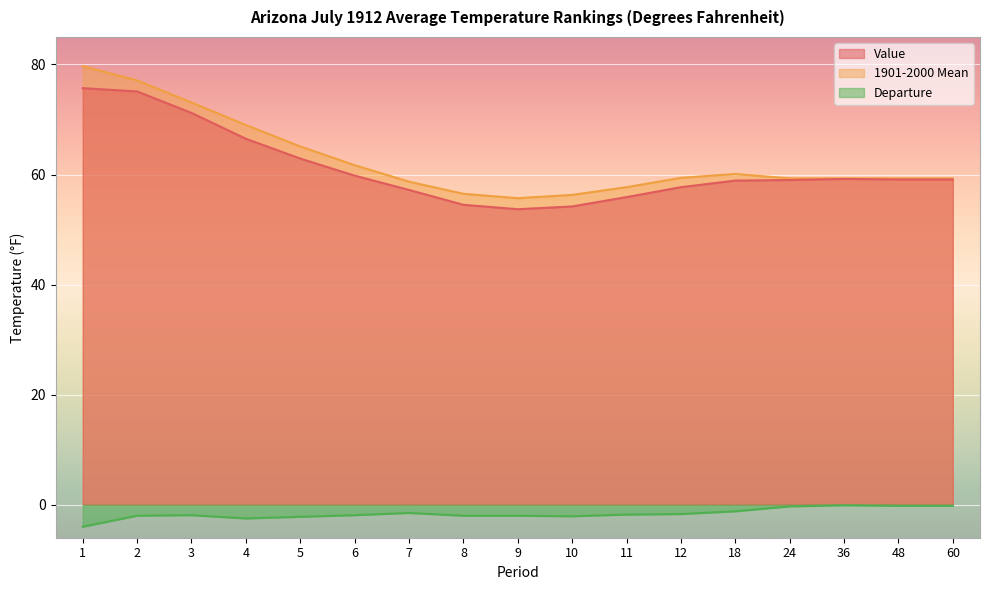

True or false: Departure and Value intersect in this chart.

False